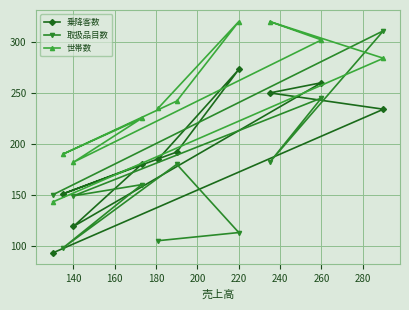

In 取扱品目数, how many points are lower than both neighbors (excluding endpoints)?

3